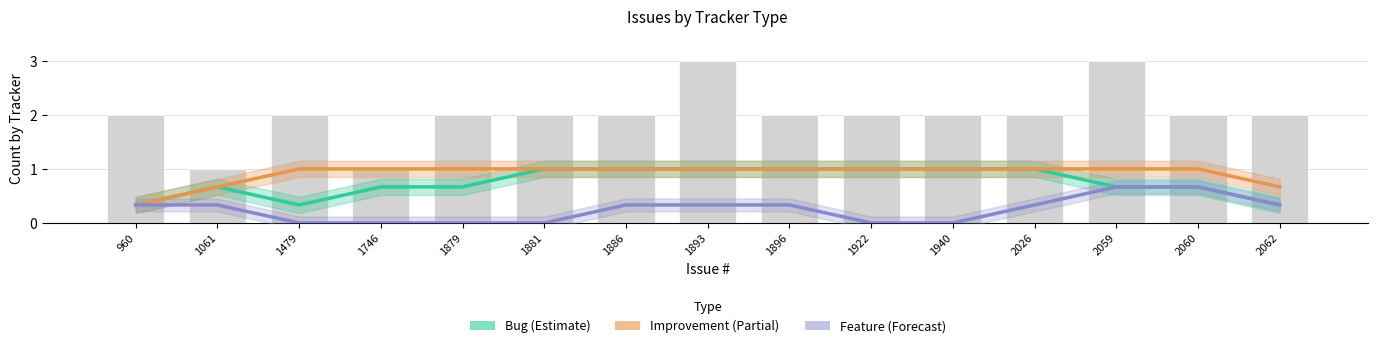

What is the difference between the maximum and minimum values in the Improvement series?

0.7